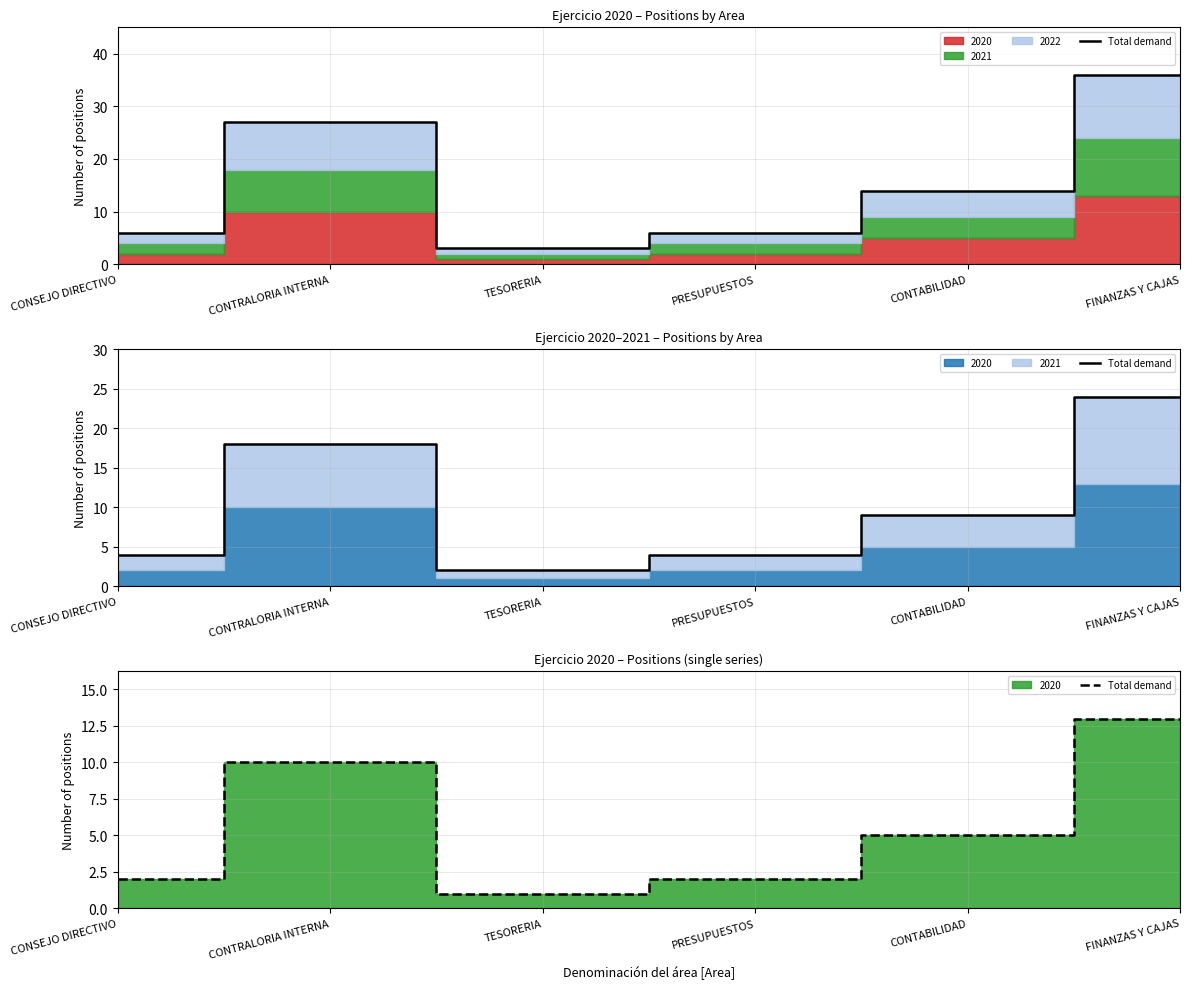

Rank the categories by value from highest to lowest.

FINANZAS Y CAJAS, CONTRALORIA INTERNA, CONTABILIDAD, CONSEJO DIRECTIVO, PRESUPUESTOS, TESORERIA